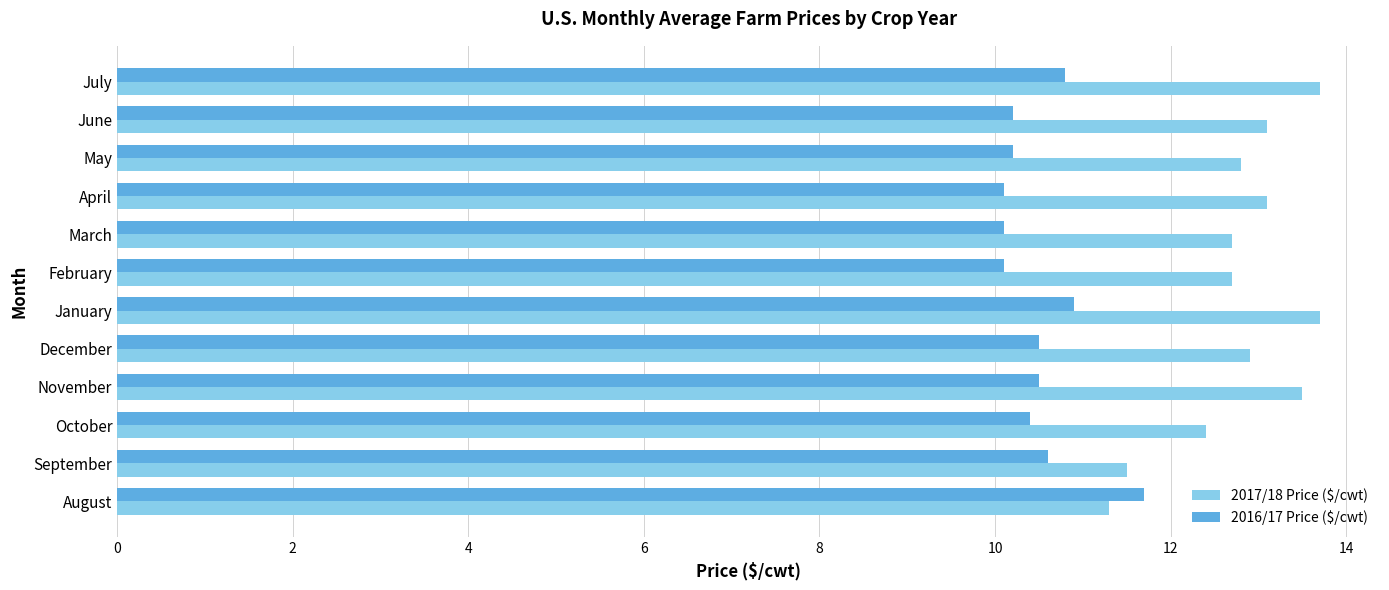

Which series has the largest total across all categories?

2017/18 Price ($/cwt)